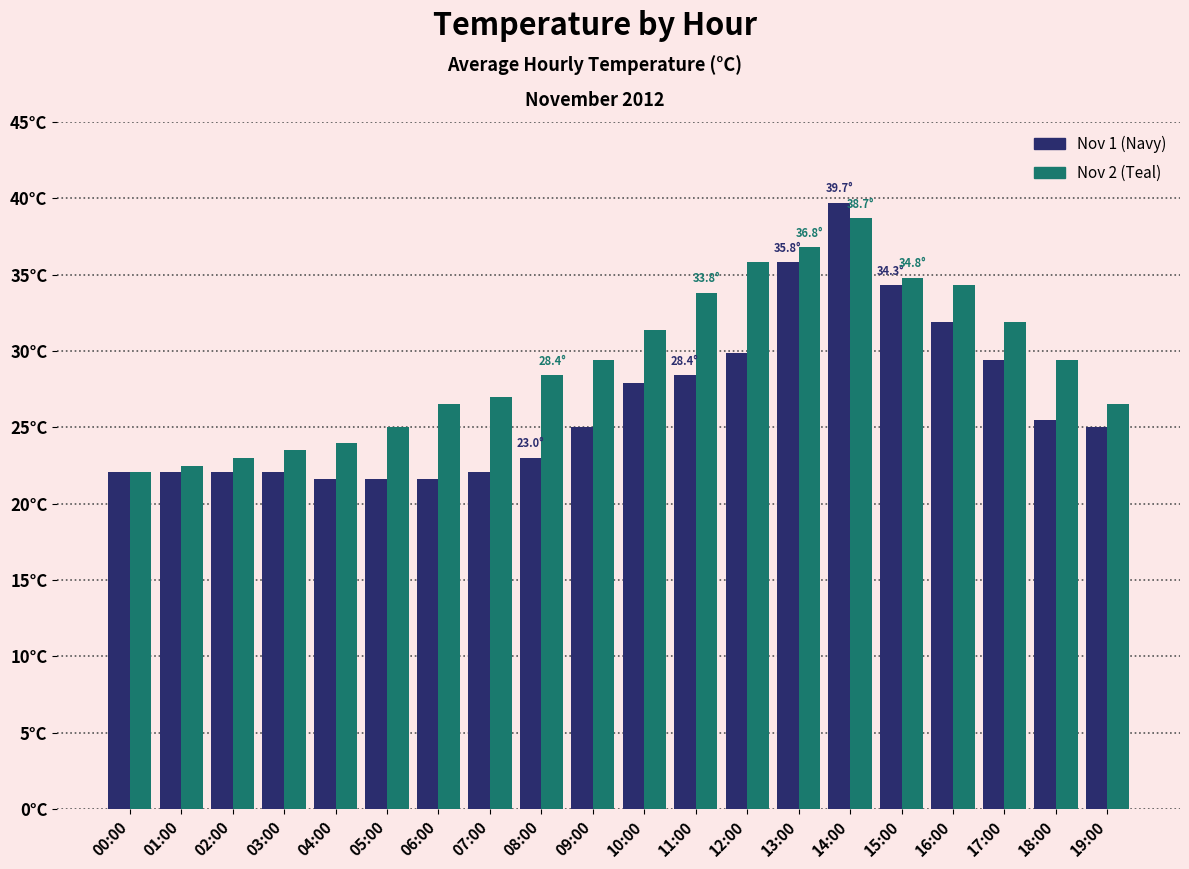

At which category is the sum across all series the highest?

14:00